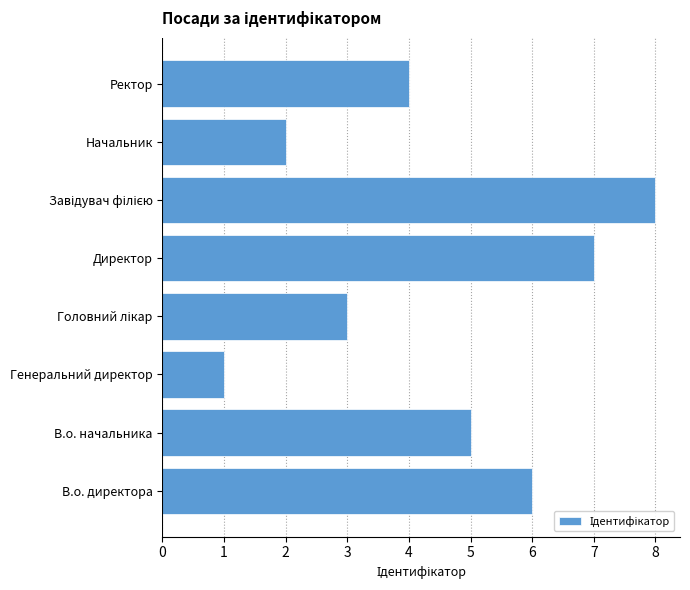

How many series are shown in this chart?

1